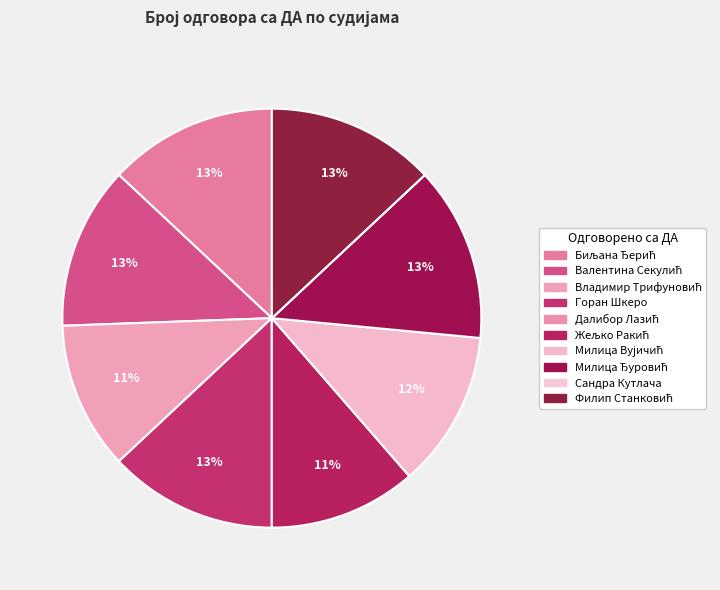

Does Сандра Кутлача account for over 50% of the chart?

No